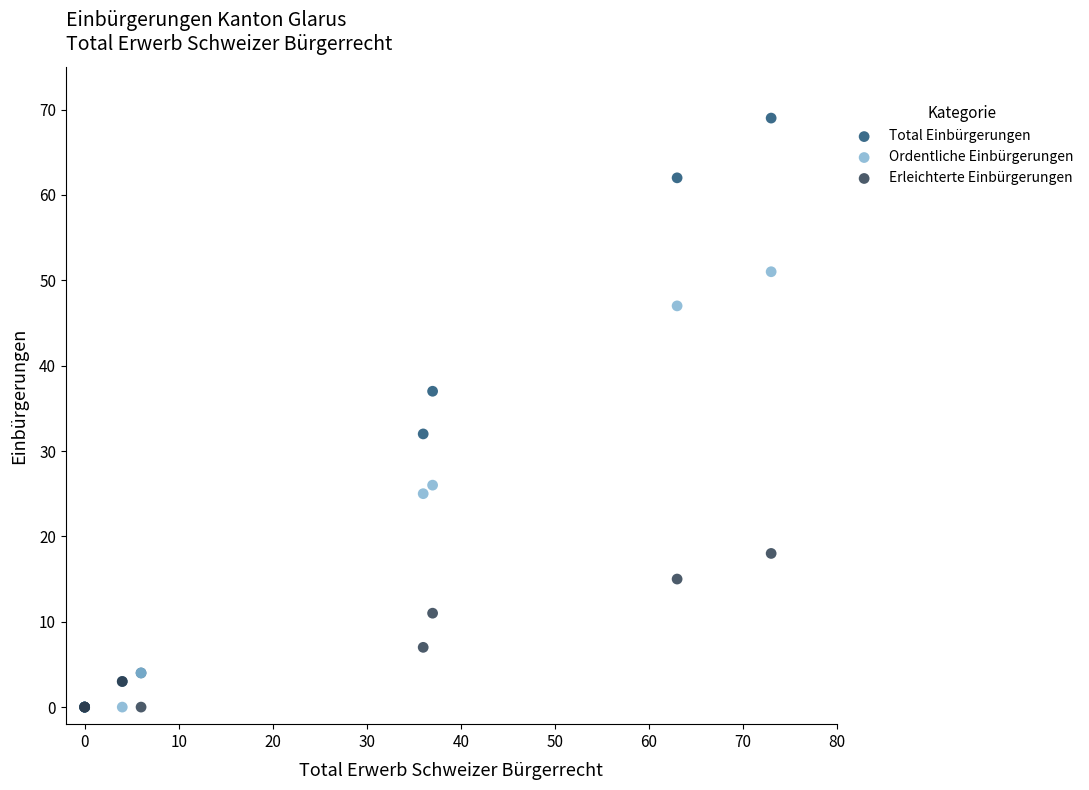

Which series reaches the maximum Y coordinate?

Total Einbürgerungen